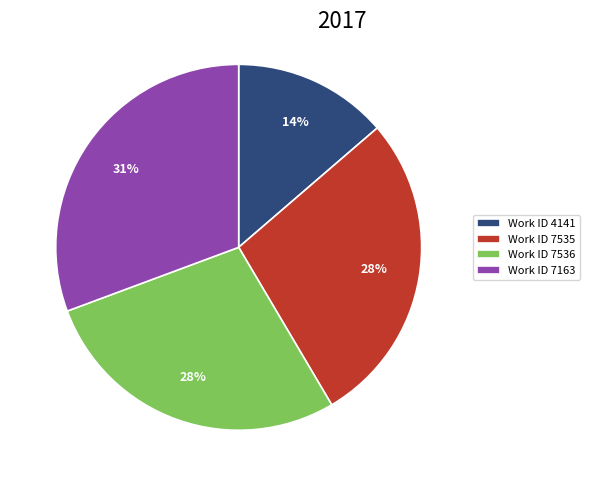

Is it true that Work ID 4141 is 6% of the pie?

False